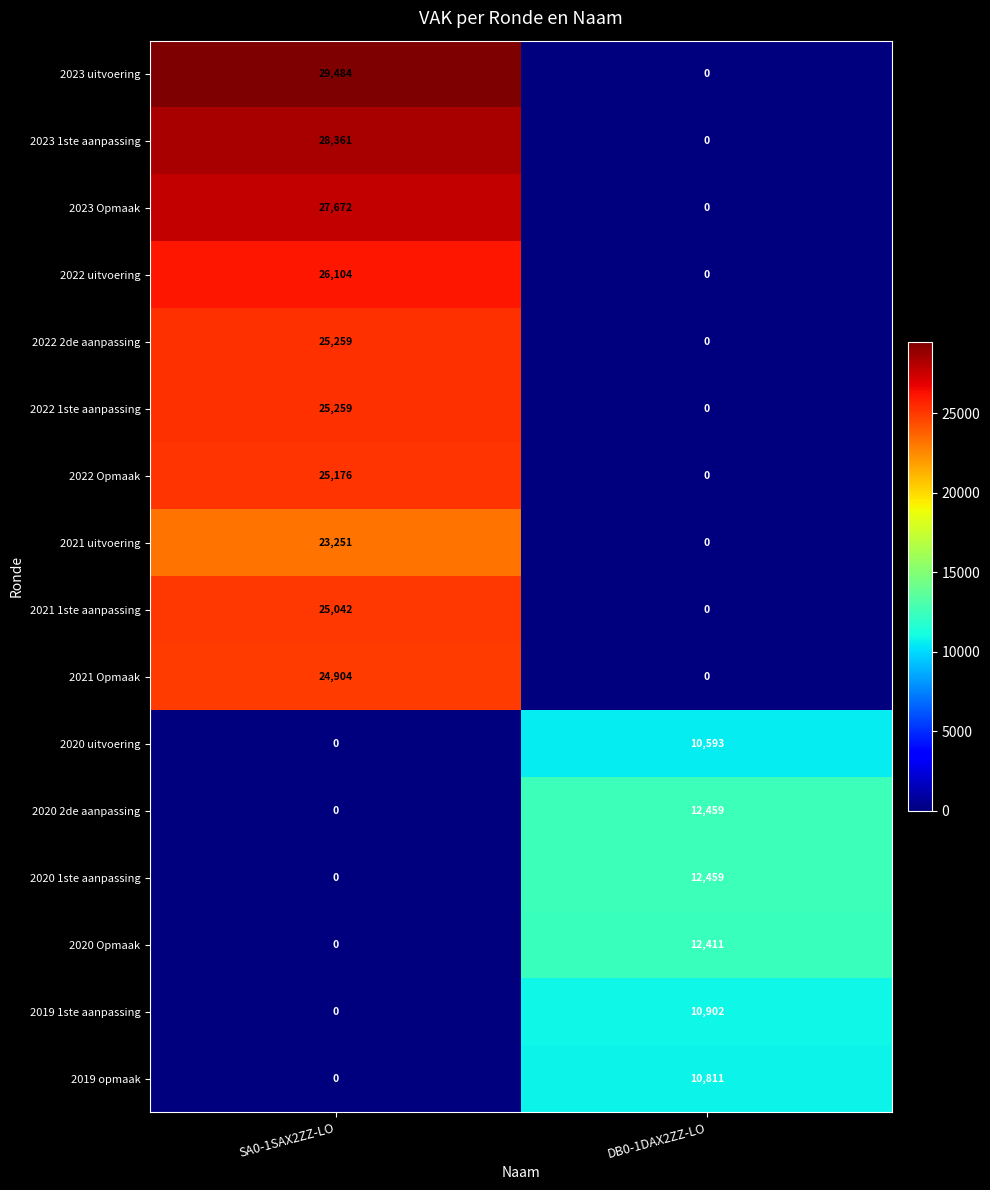

What is the spread (max minus min) of values at DB0-1DAX2ZZ-LO?

12459